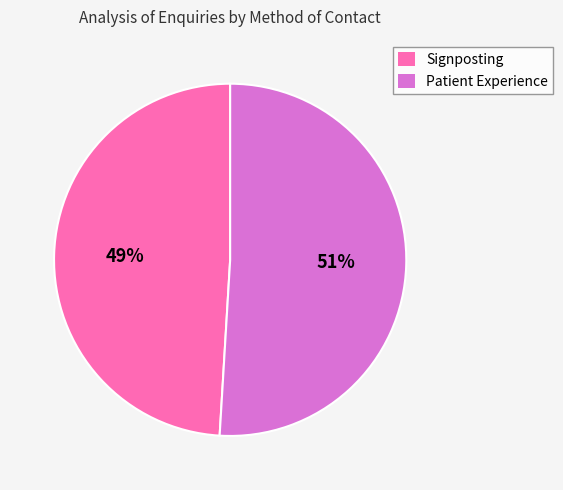

To the nearest percent, what is the difference between the Signposting and Patient Experience slice percentages?

2%